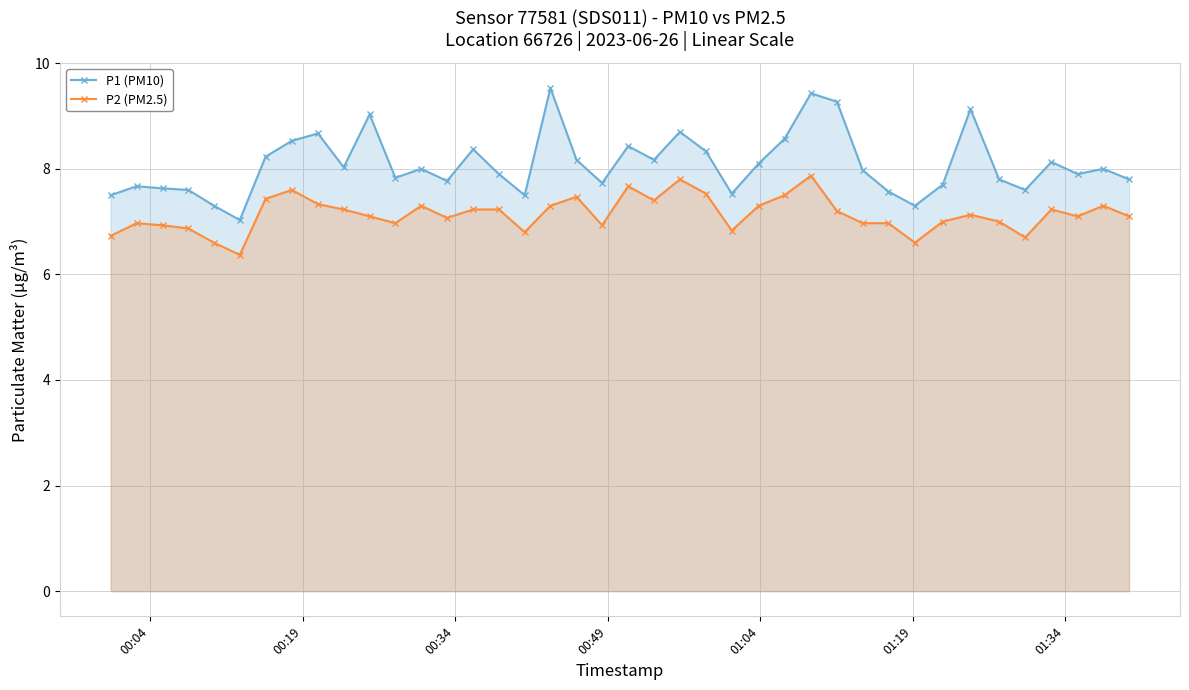

Which series has the largest total across all categories?

P1 (PM10)